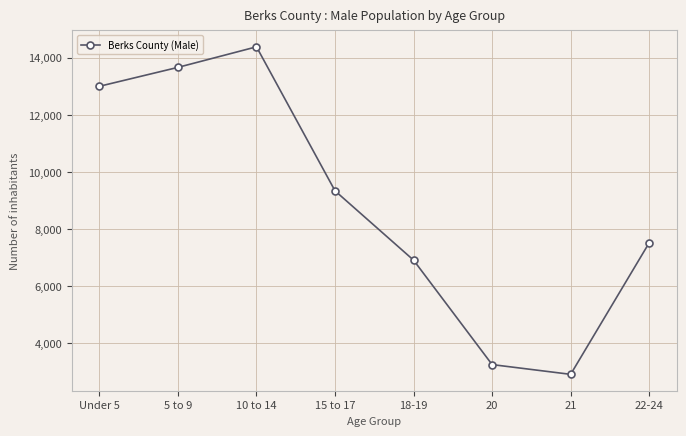

Reading right to left, extract all data points from this chart.

7517	2908	3250	6909	9338	14384	13664	13001